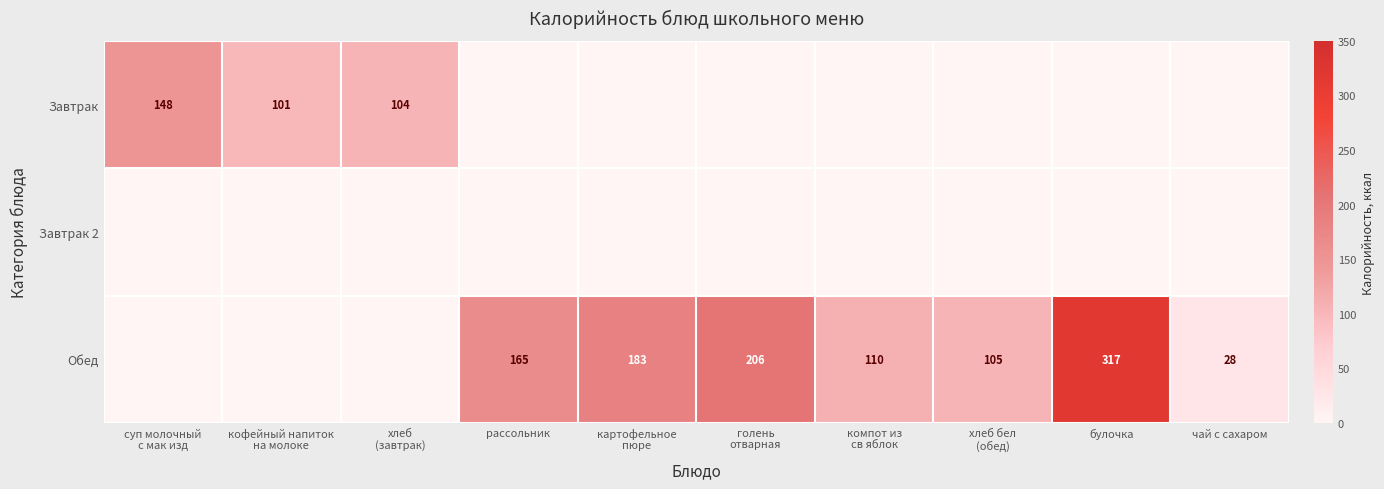

The Обед series shows 12 at чай с сахаром. True or false?

False